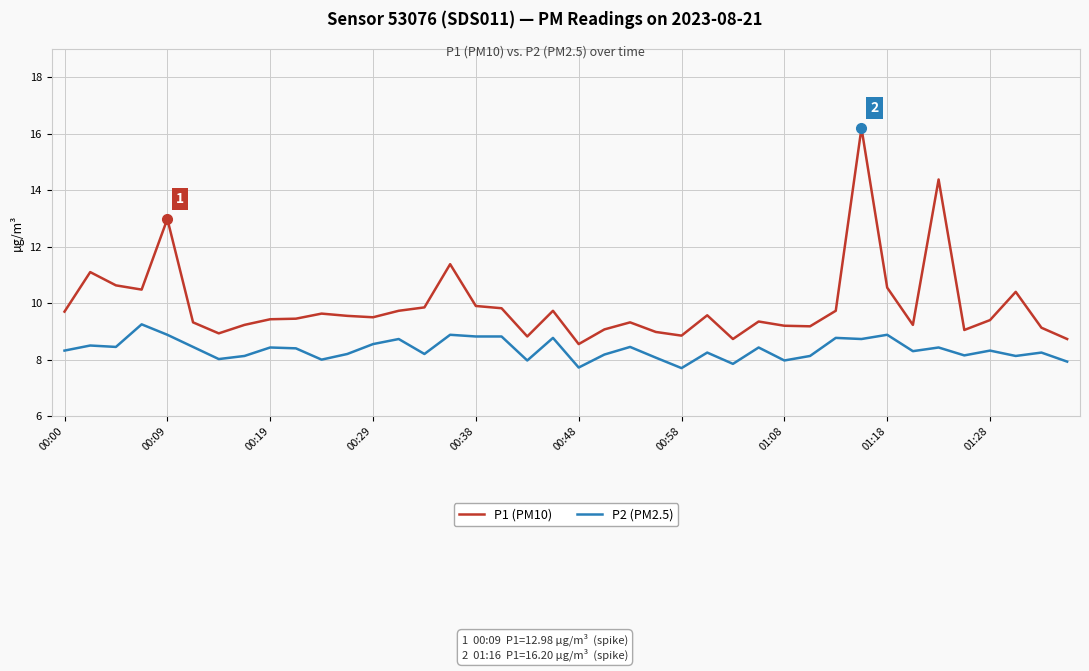

Does the chart display data point markers on the line(s)?

No